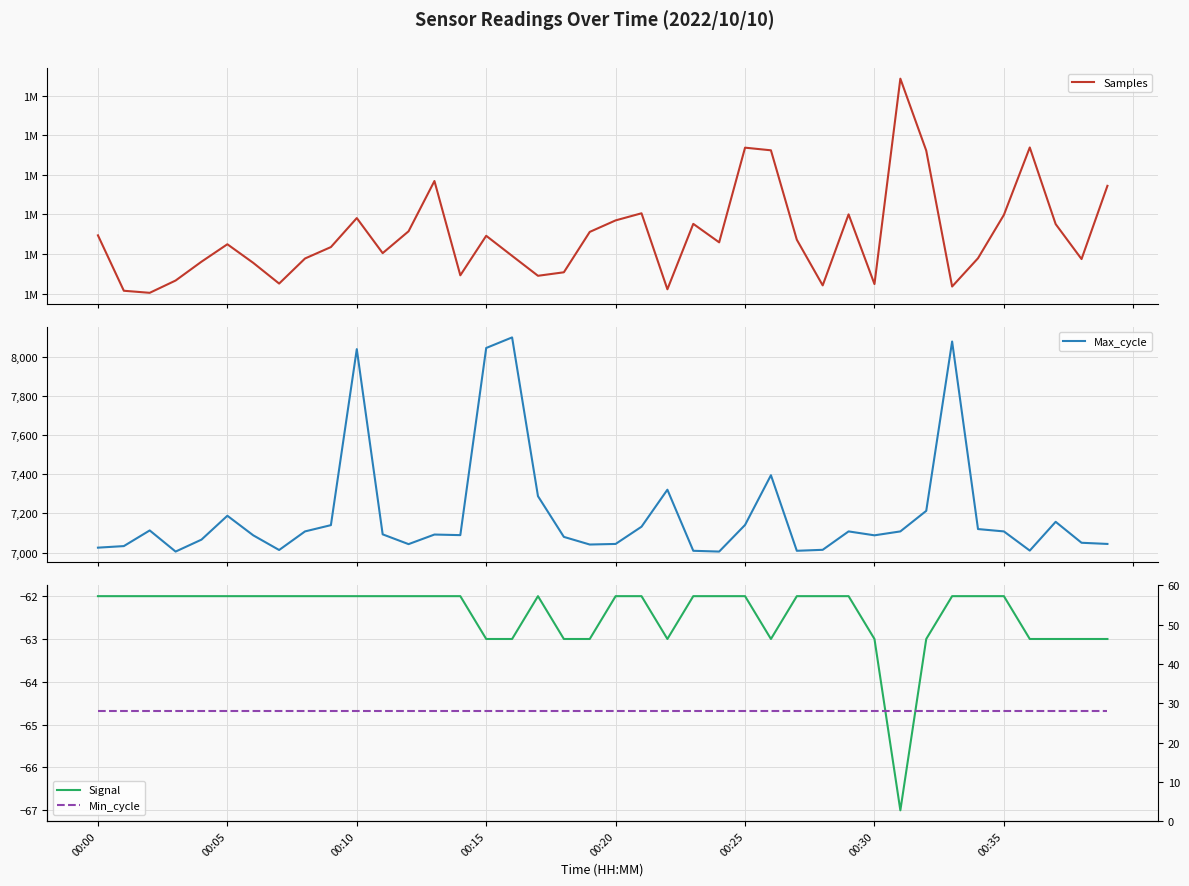

What is the greatest value displayed?

1914871